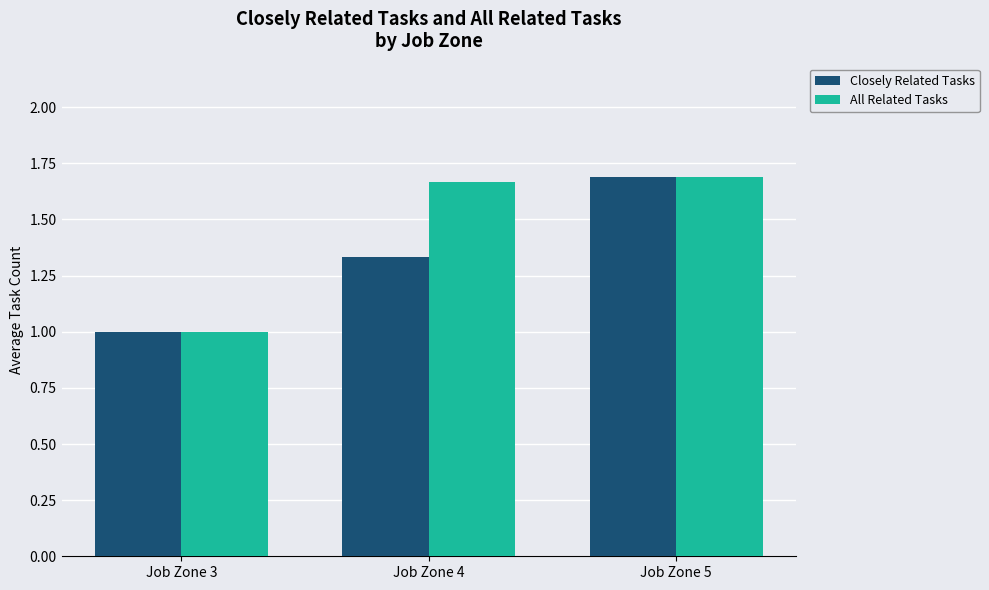

How many data points does each series have?

3